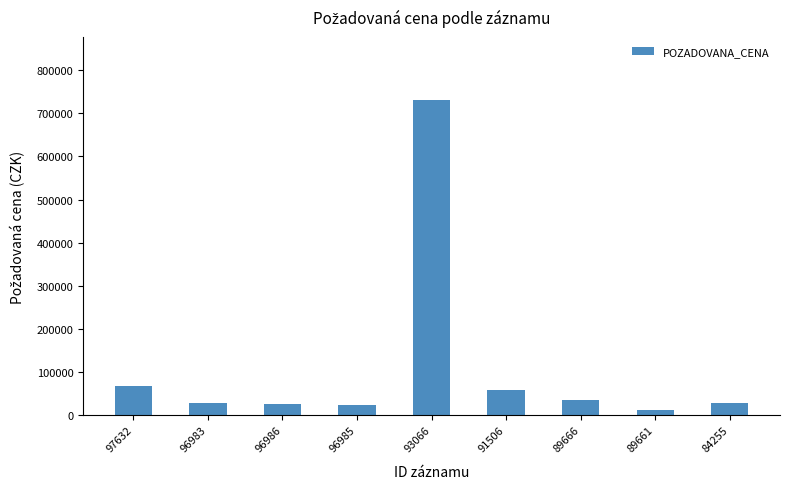

Does the chart contain any negative values?

No